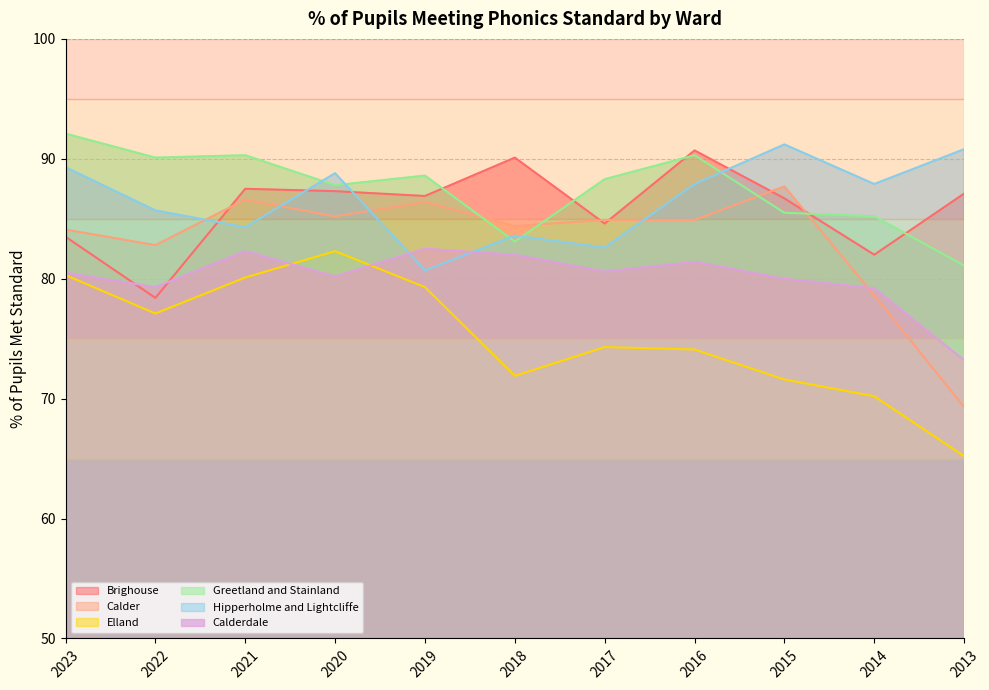

At 2018, list the series in order from smallest to largest.

Elland, Calderdale, Greetland and Stainland, Hipperholme and Lightcliffe, Calder, Brighouse